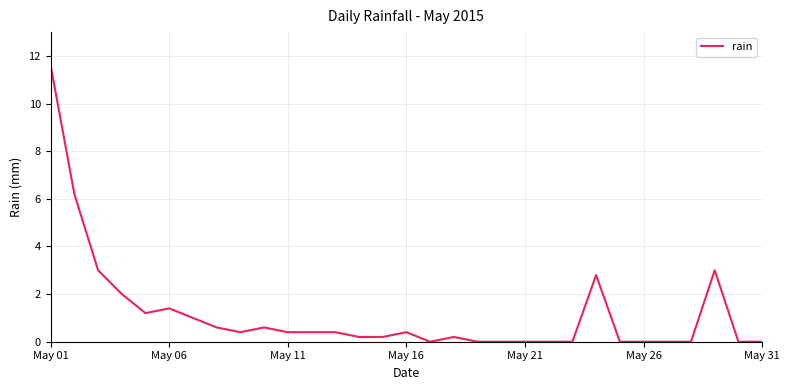

What is the difference between the maximum and minimum values?

11.6